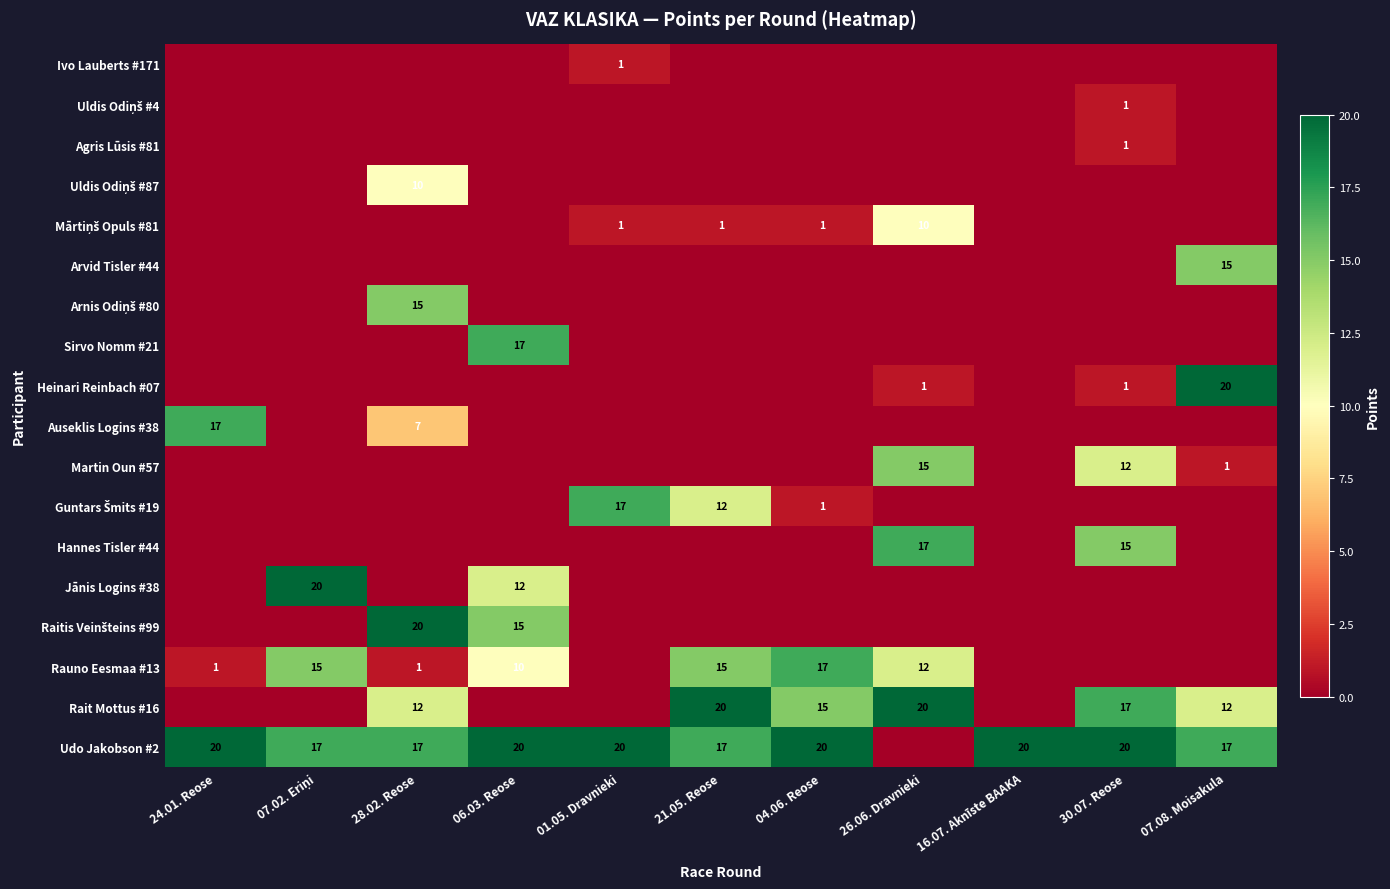

Count the number of categories in the chart.

11